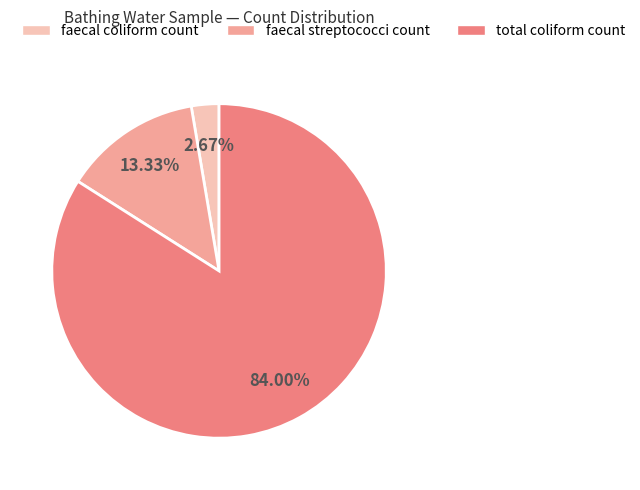

How many slices are in this pie chart?

3